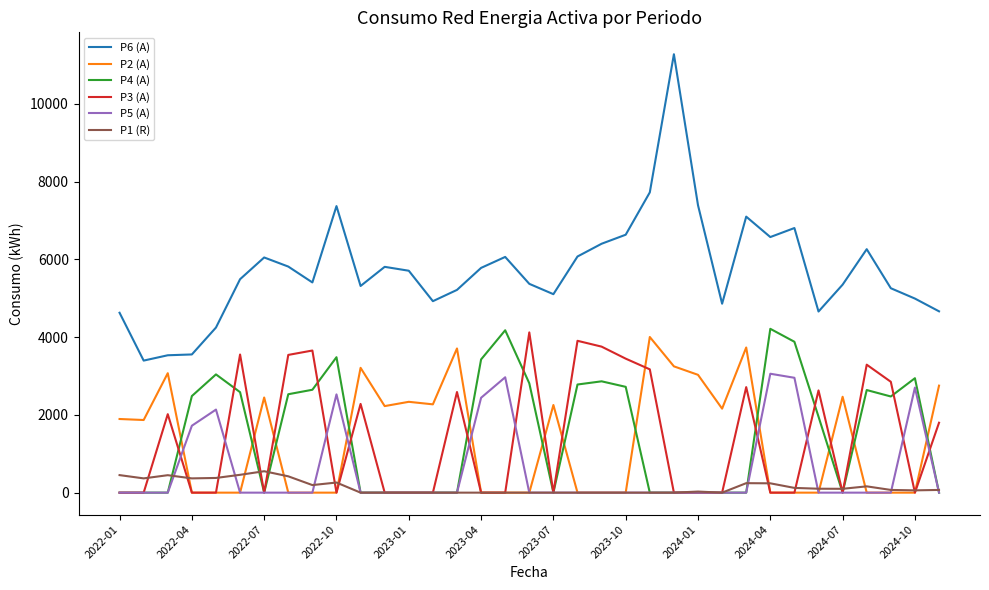

In P6 (A), how many points are higher than both neighbors (excluding endpoints)?

8